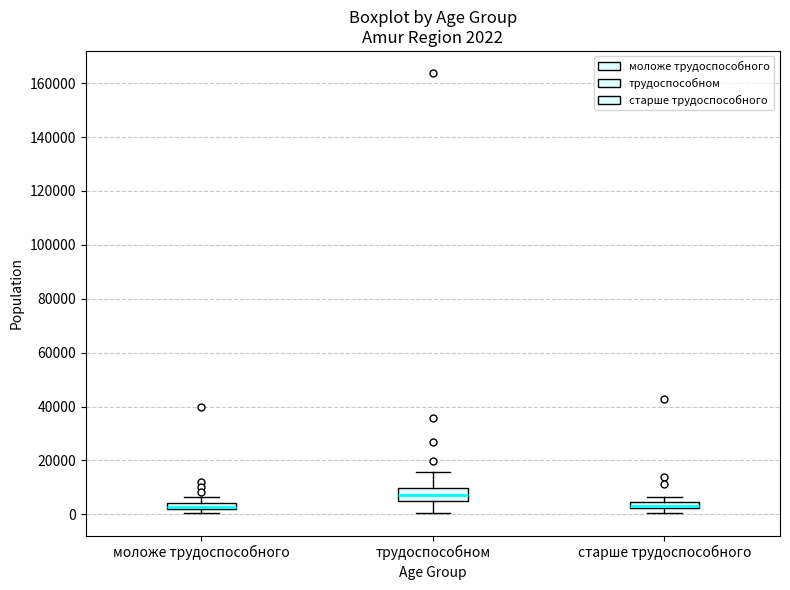

Which box has the highest median line?

трудоспособном